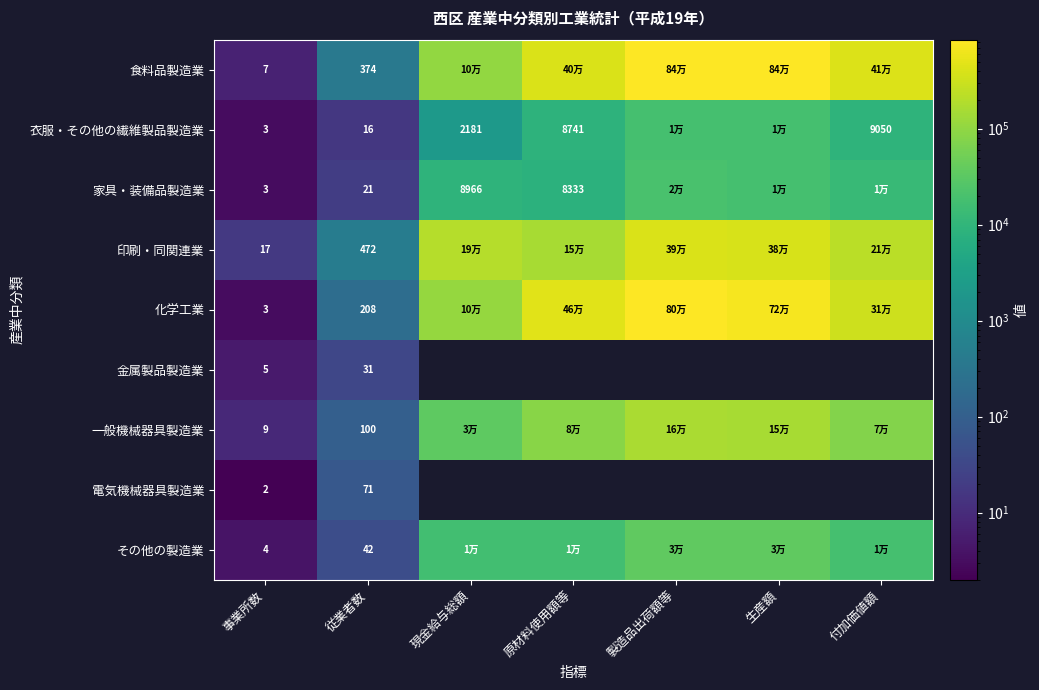

Which has a higher value, 原材料使用額等 or 付加価値額?

付加価値額